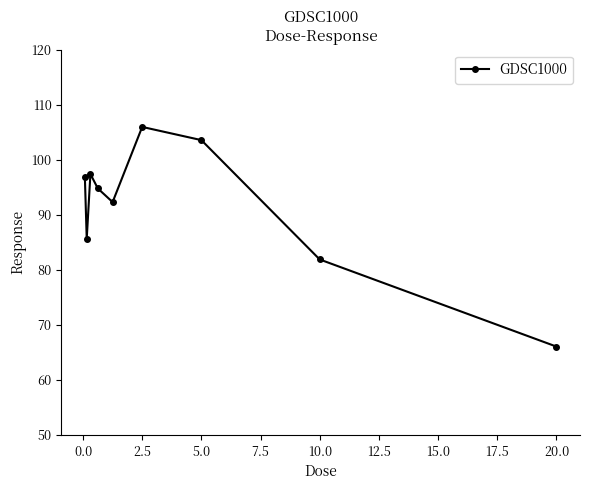

What is the average value?

91.6